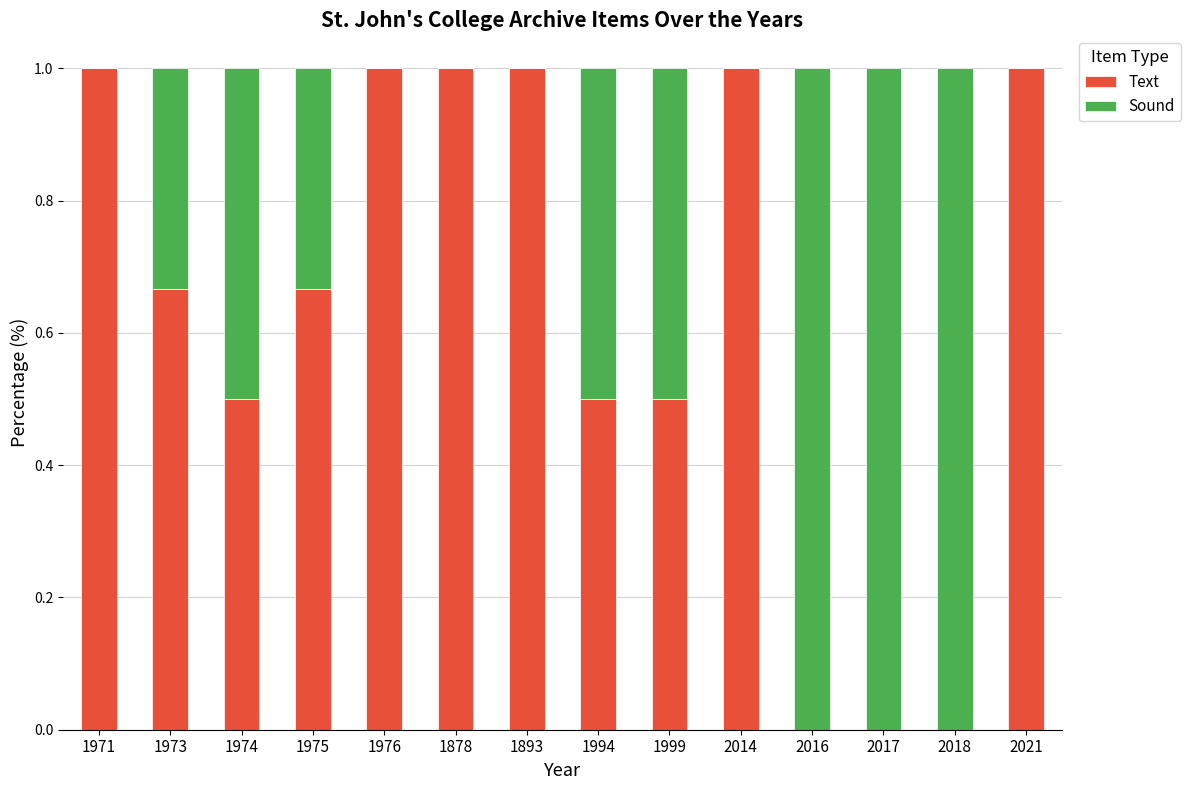

True or false: Text has a value of 0.8 at 1999.

False